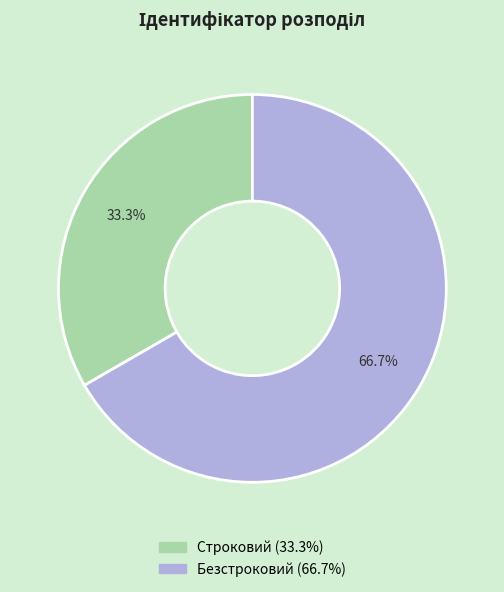

Is it true that Строковий is 33% of the pie?

True